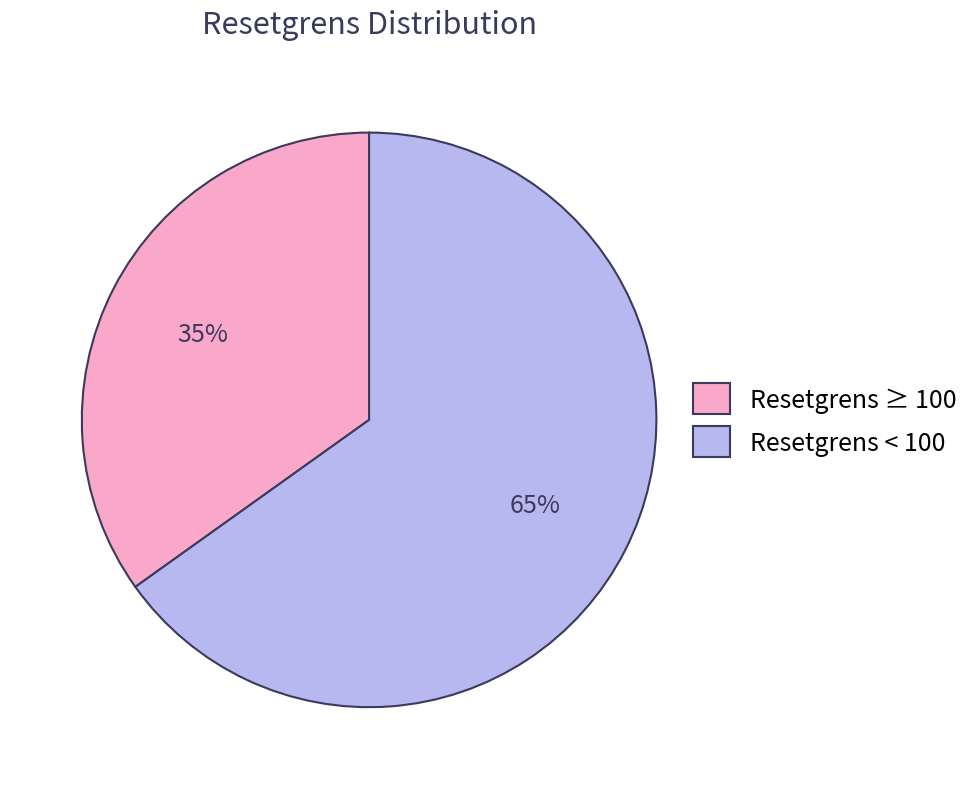

Does Resetgrens < 100 account for over 50% of the chart?

Yes